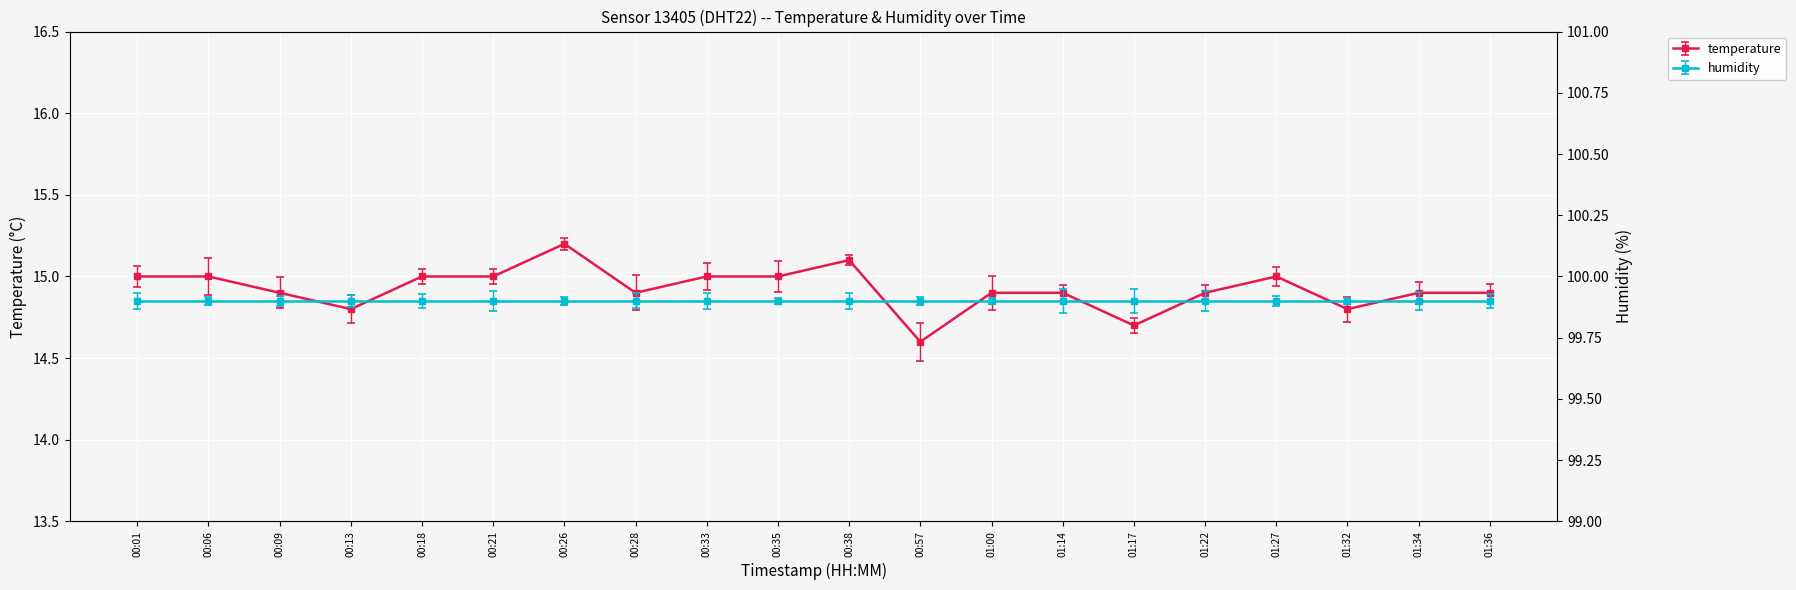

Which label corresponds to the largest value in the chart?

00:26